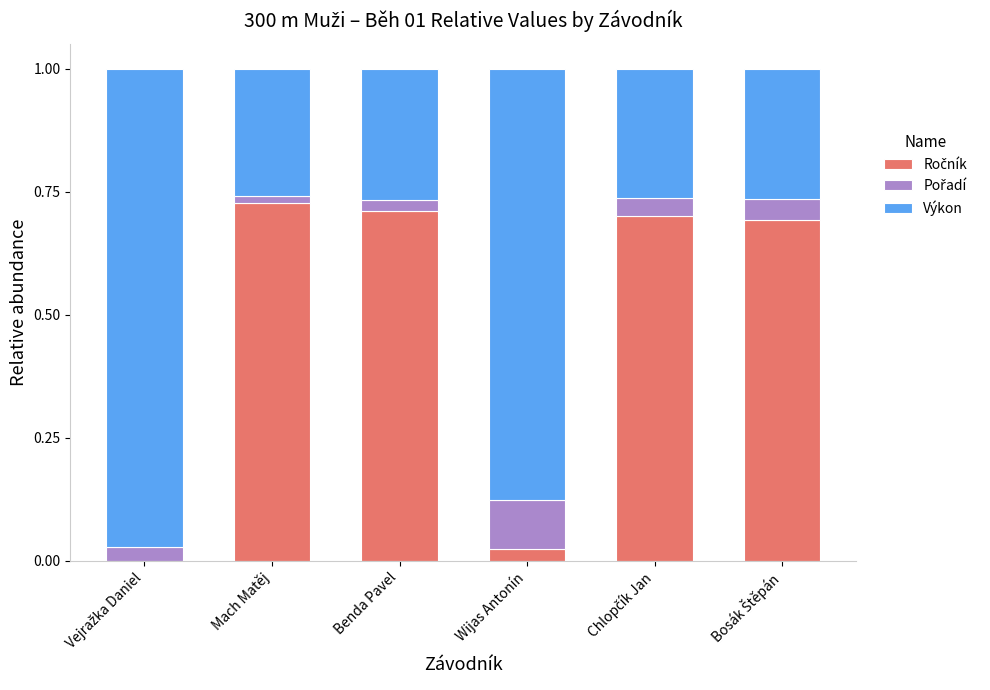

Are the bars grouped side by side (vs. stacked)?

No